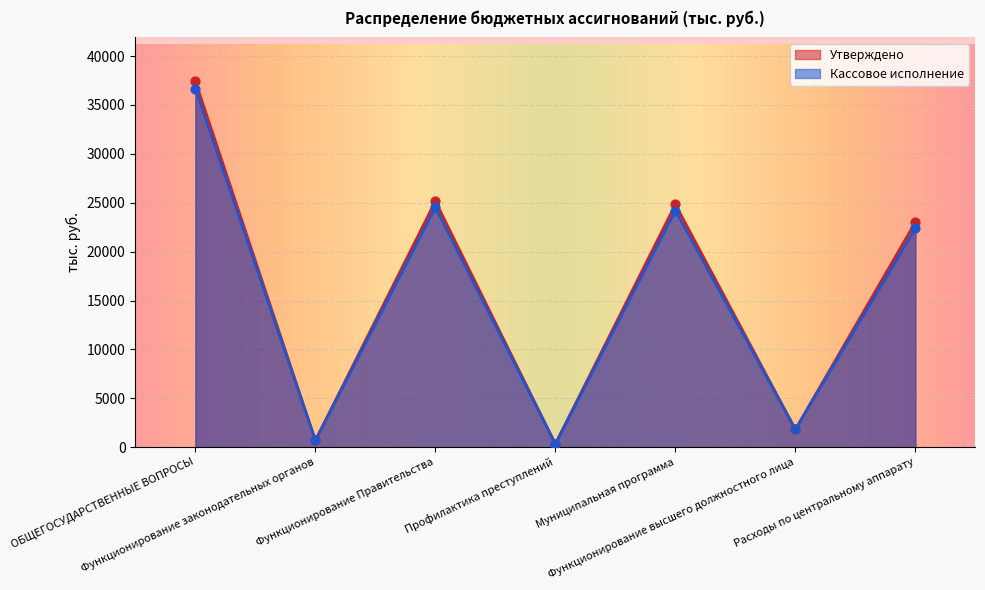

Which series reaches the minimum Y coordinate?

Утверждено